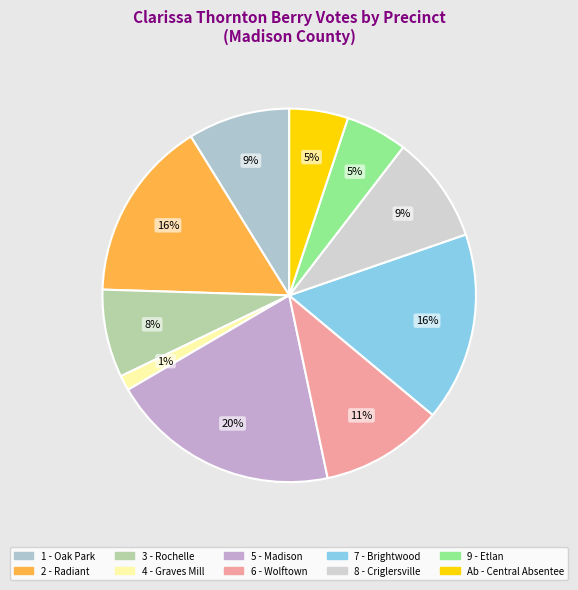

The 4 - Graves Mill slice represents 1% of the pie. True or false?

True